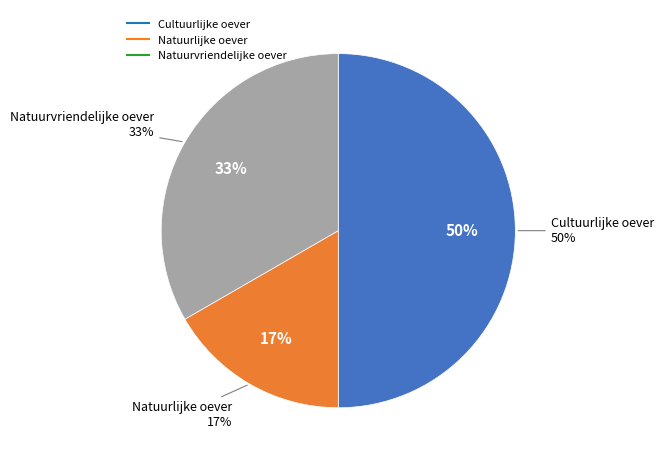

True or false: Natuurlijke oever accounts for 17% of the total.

True